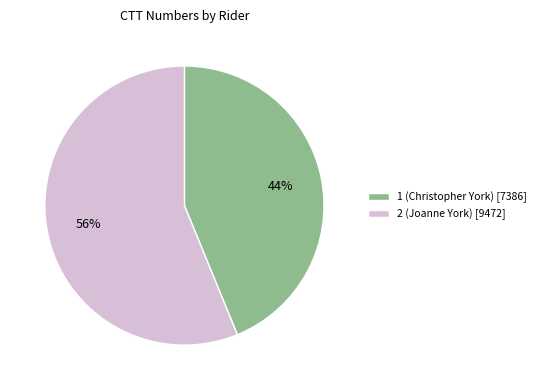

Combined, do 2 (Joanne York) and 1 (Christopher York) account for over 50%?

Yes